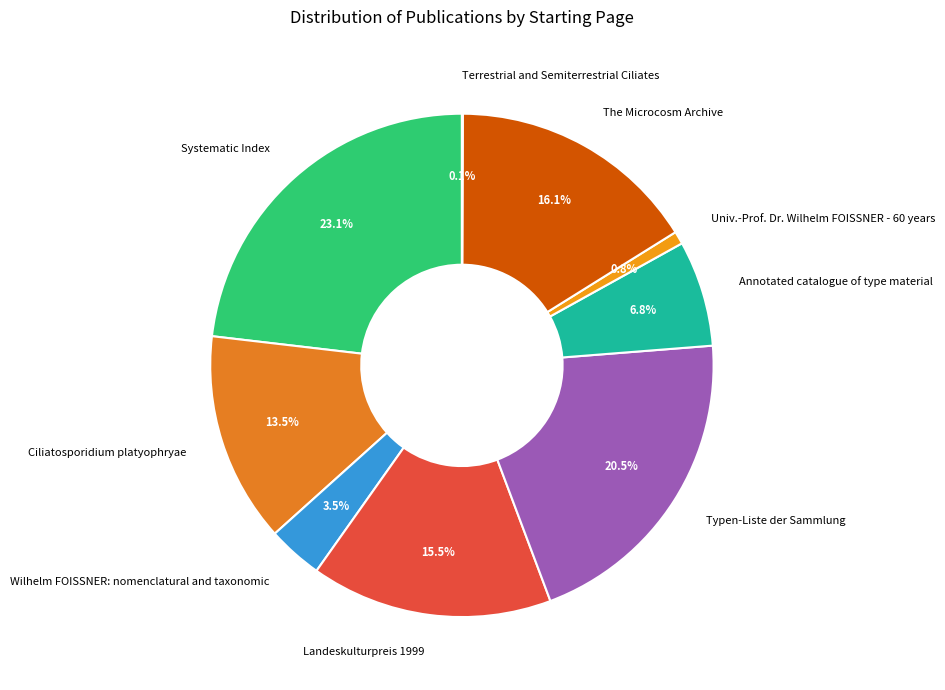

Do Landeskulturpreis 1999 and Ciliatosporidium platyophryae together represent more than half of the pie?

No